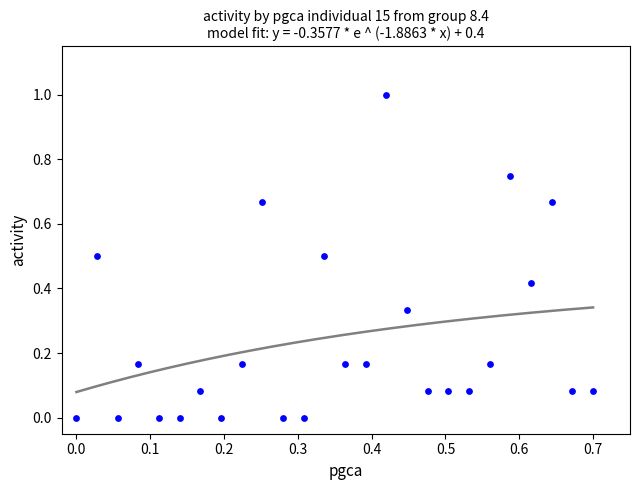

What is the range of Y values (max minus min)?

1.0